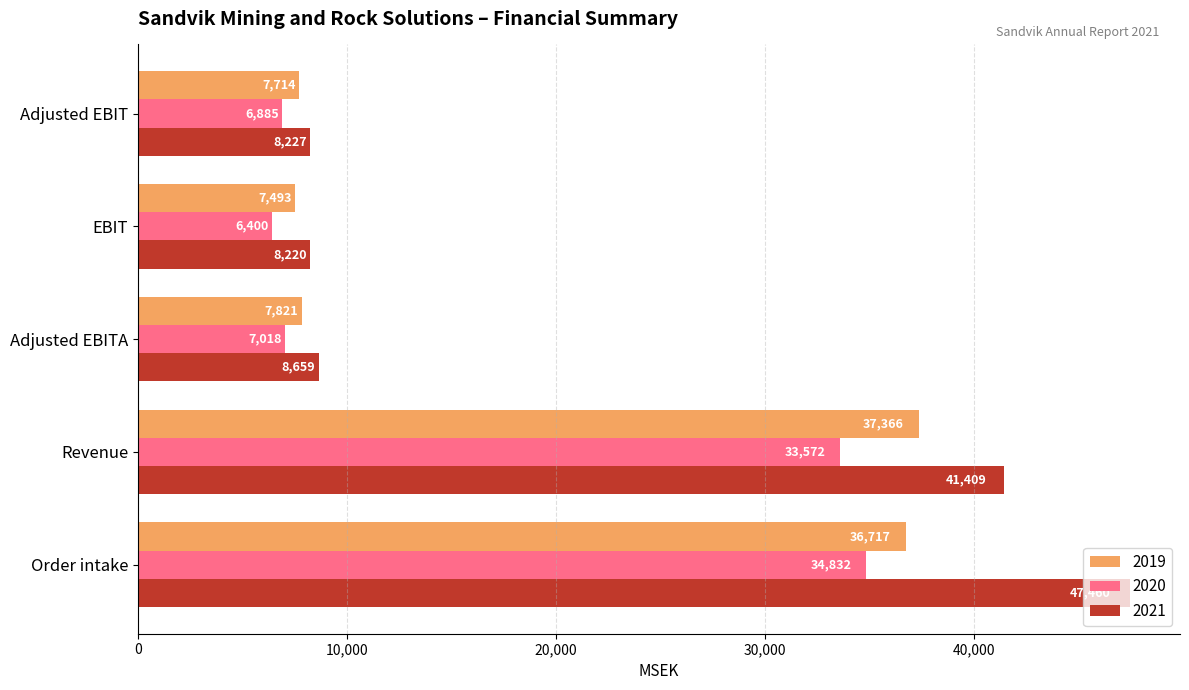

Read the 2019 value at Order intake, to the nearest 10.

36720